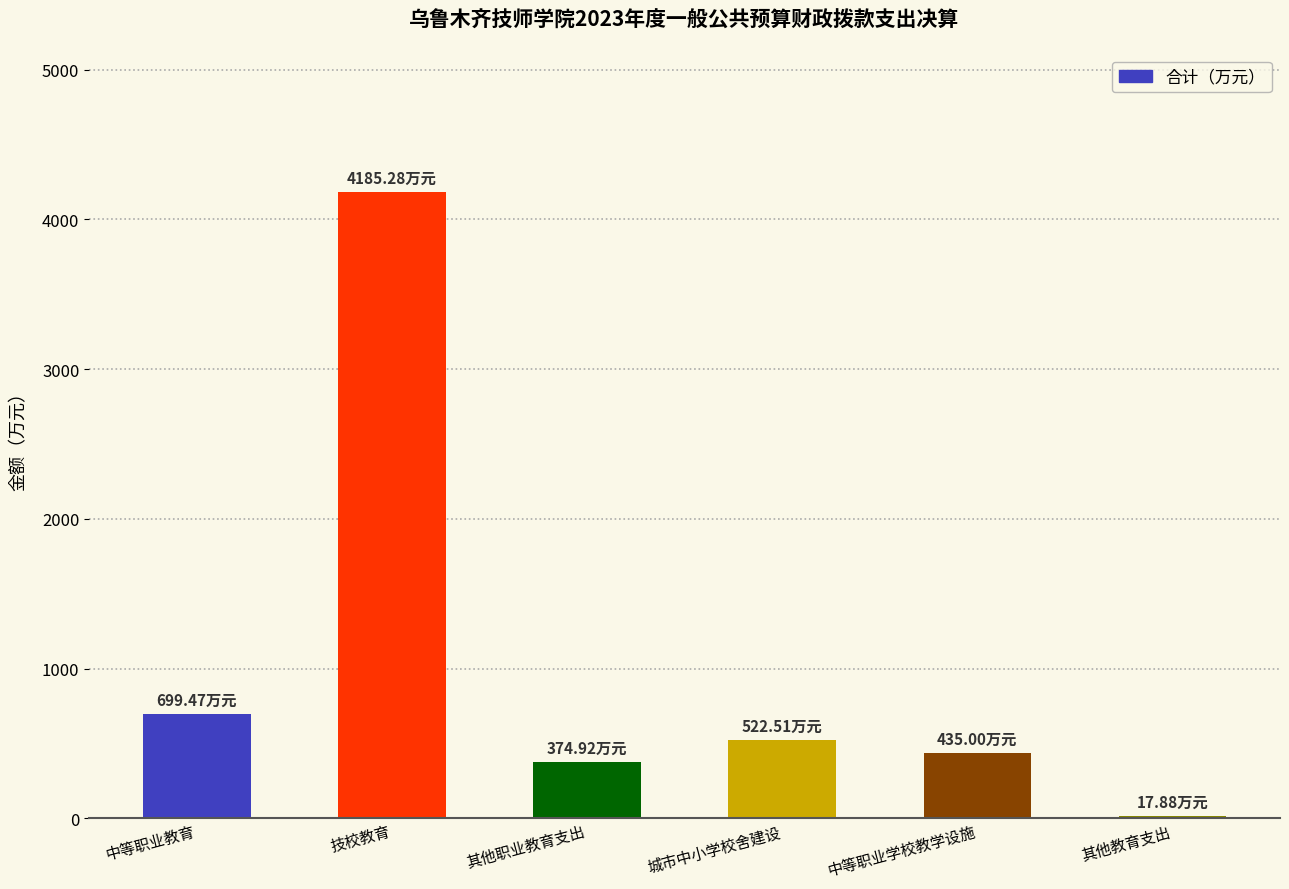

Rank the categories by value from highest to lowest.

技校教育, 中等职业教育, 城市中小学校舍建设, 中等职业学校教学设施, 其他职业教育支出, 其他教育支出